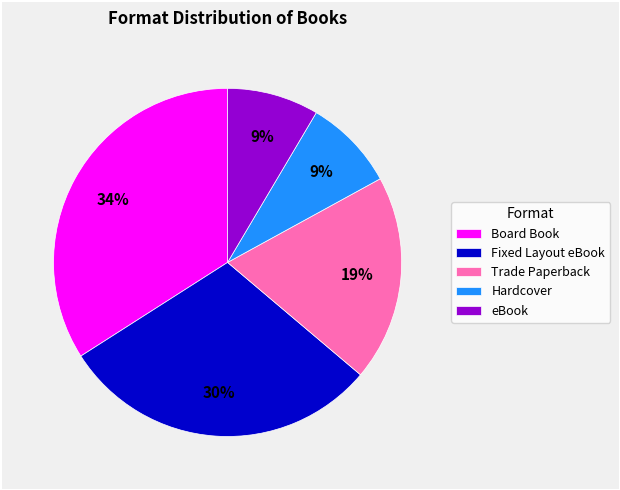

Do Fixed Layout eBook and Board Book together represent more than half of the pie?

Yes